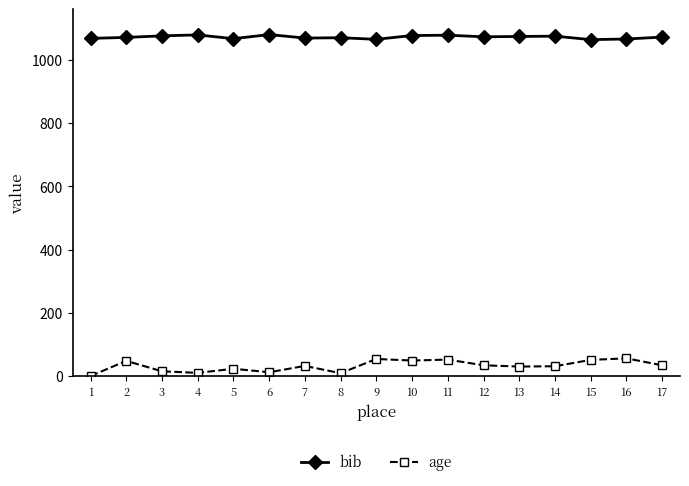

Where does the age series first go above 32?

2